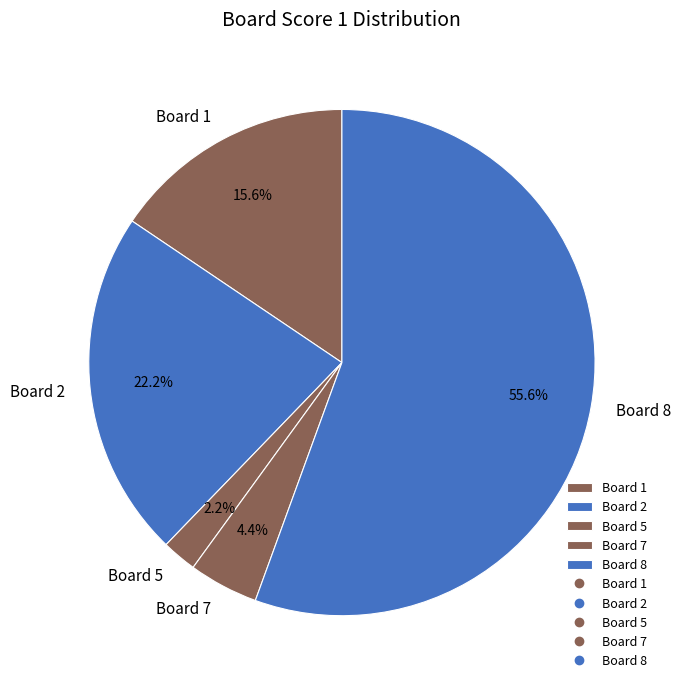

Which category accounts for the majority?

Board 8